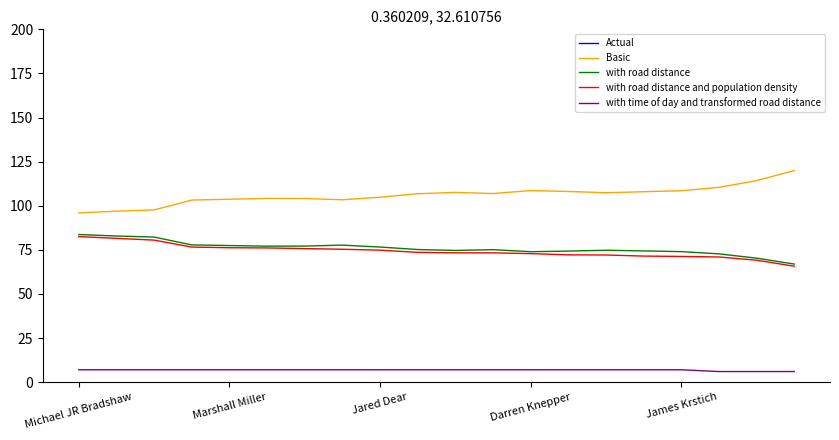

Does the chart display data point markers on the line(s)?

No